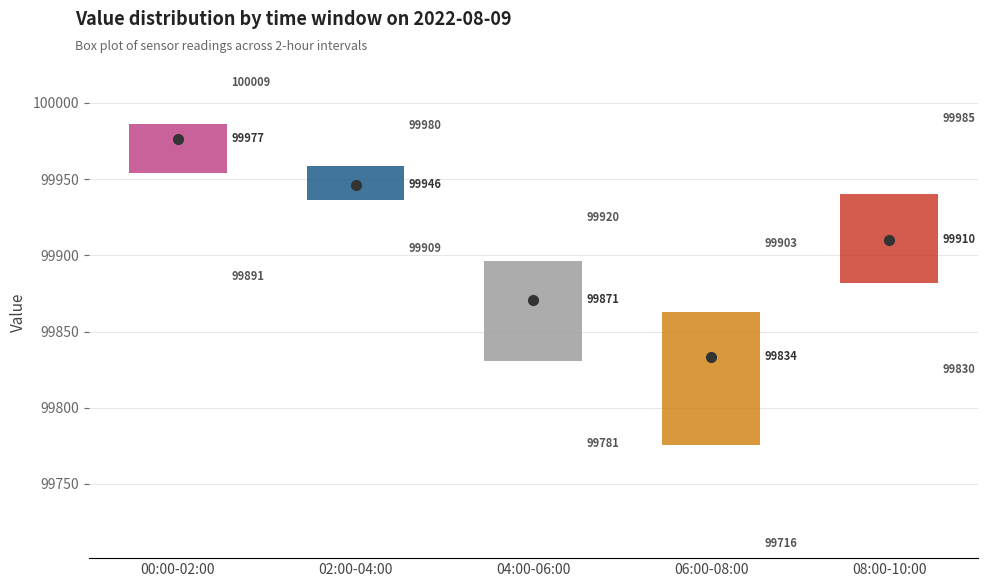

Which box is the tallest, from its lower edge to its upper edge?

06:00-08:00